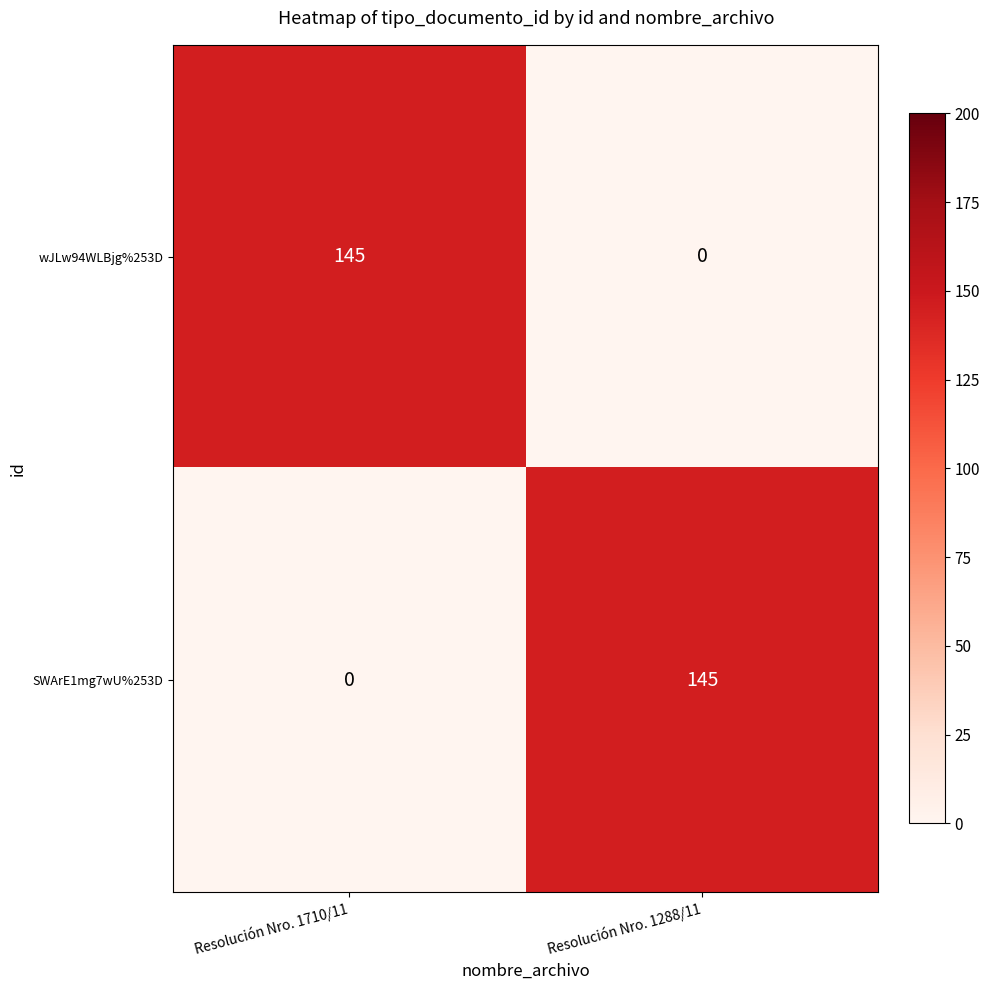

What is the approximate value of wJLw94WLBjg%253D at Resolución Nro. 1710/11, to the nearest 5?

145